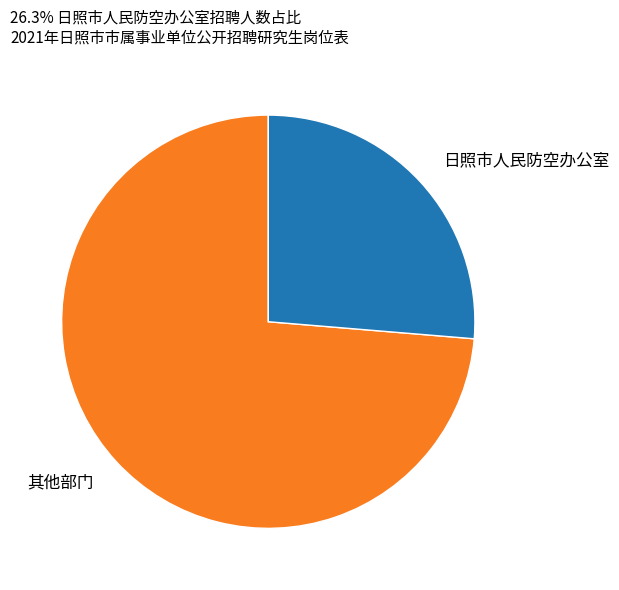

Between 其他部门 and 日照市人民防空办公室, which is larger?

其他部门